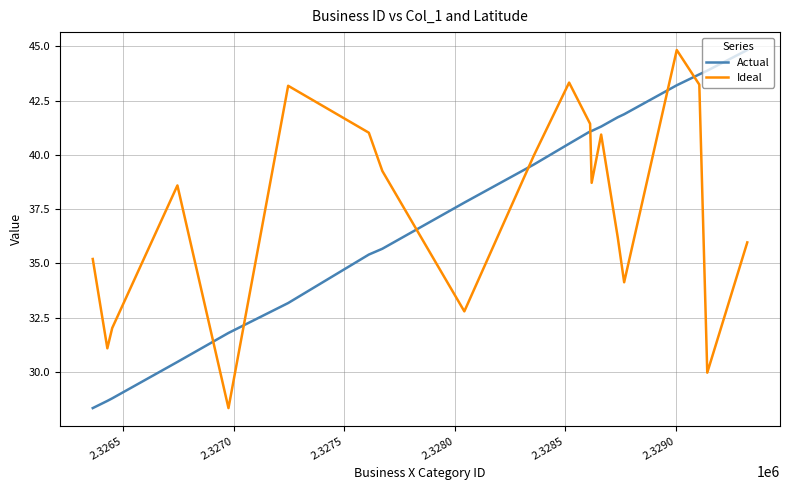

What is the difference between the maximum and minimum values in the Actual series?

16.5